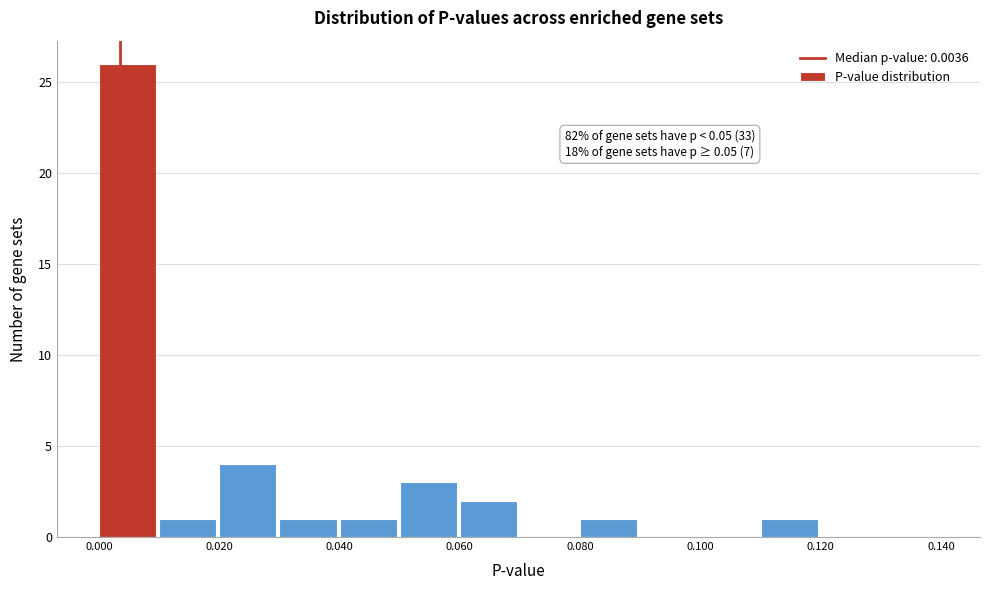

Over which range of the x-axis is the bar tallest?

0.00 to 0.01